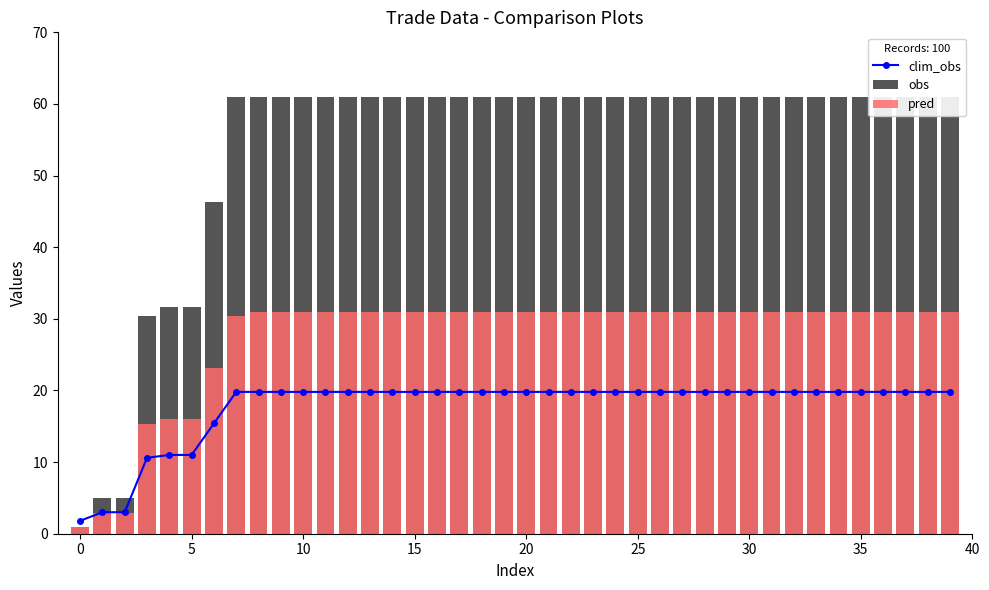

What is the difference between the maximum and minimum values in the pred series?

30.0